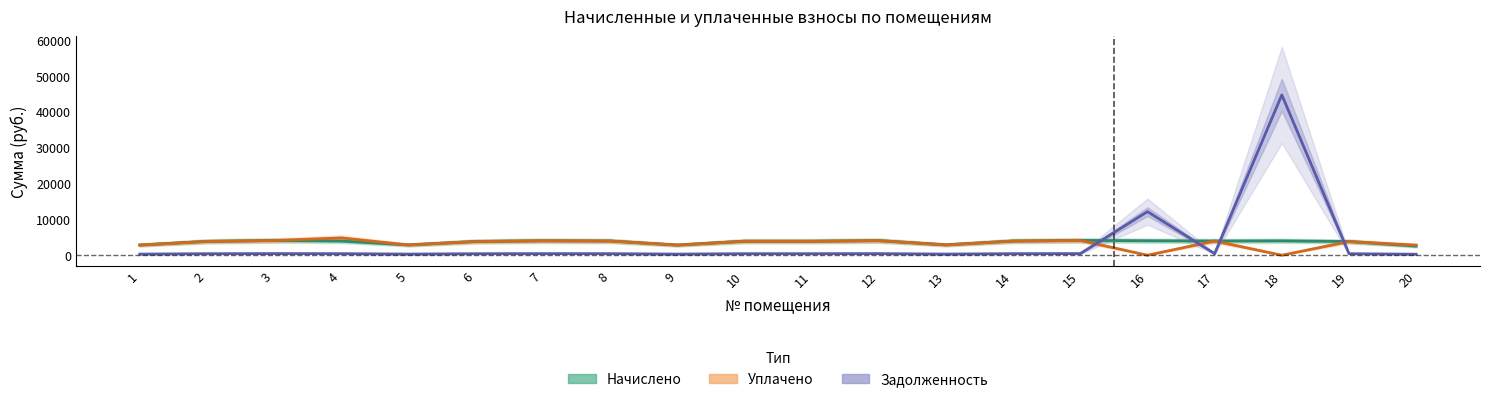

How many values in the Начислено series are below 3968?

10